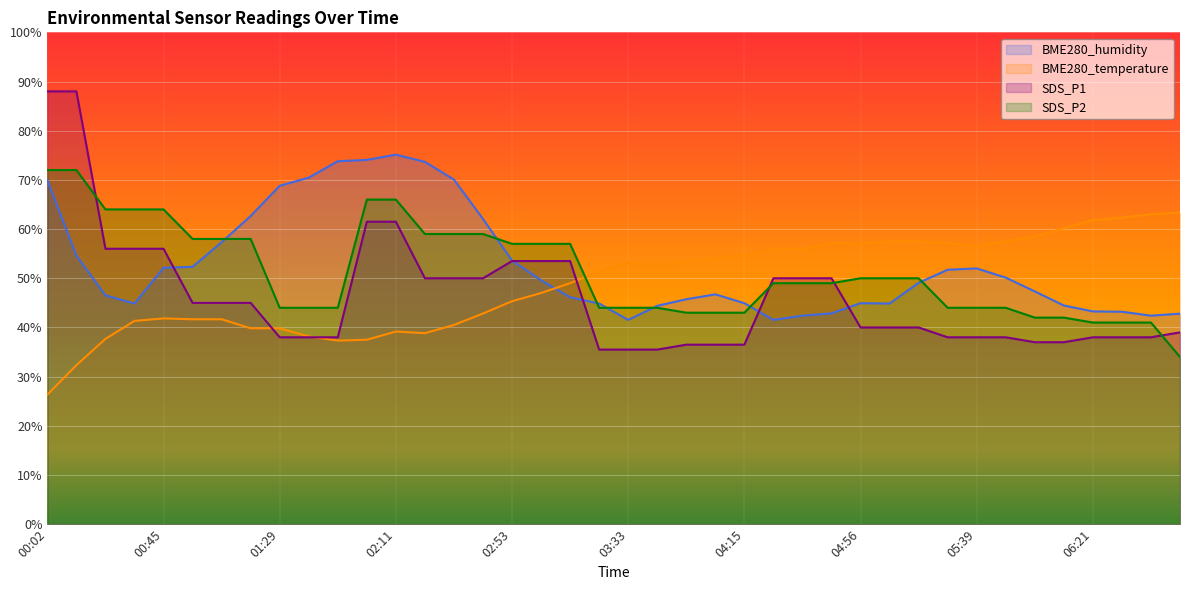

Where do BME280_temperature and SDS_P1 first cross each other?

01:18 and 01:29